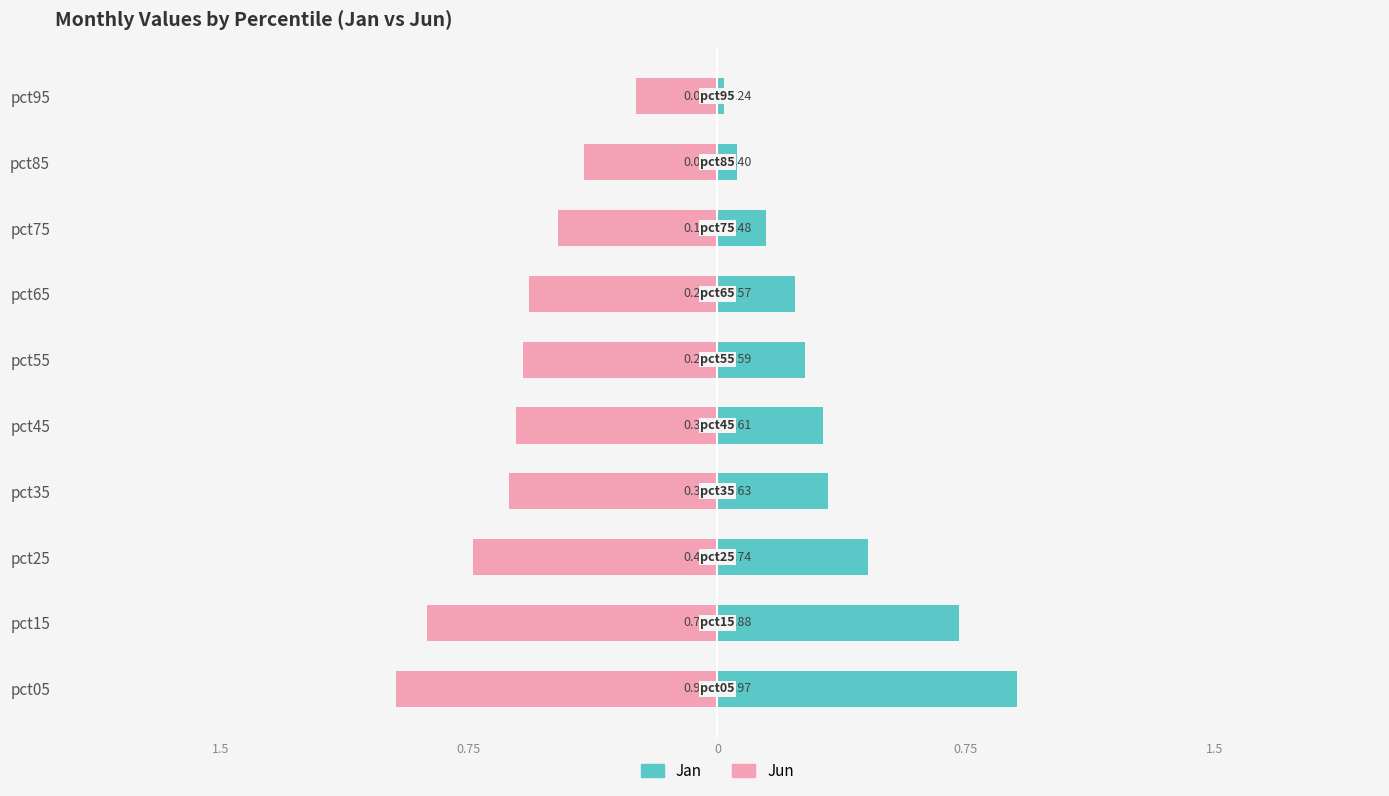

How many distinct data groups are displayed?

2